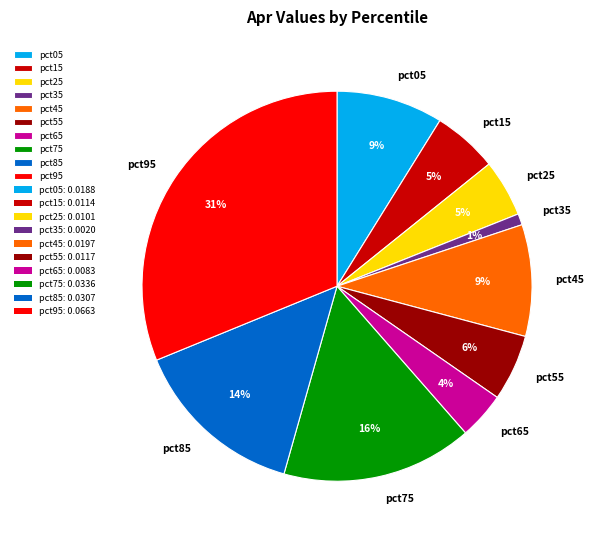

To the nearest percent, what percentage of the pie is pct95?

31%